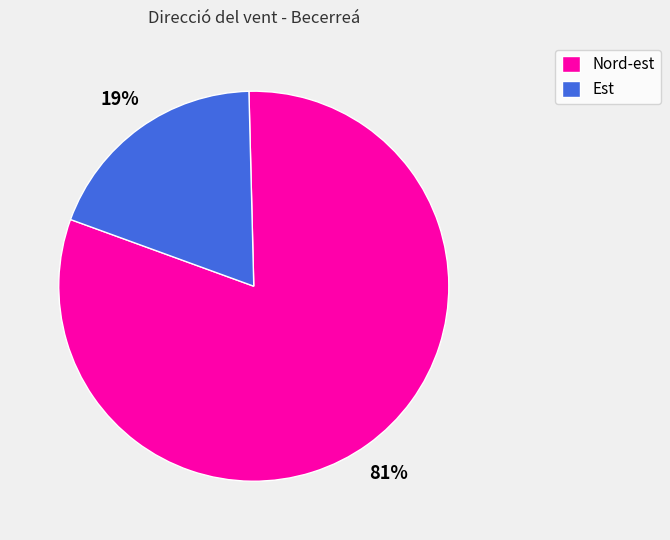

To the nearest percent, what is the average slice percentage?

50%